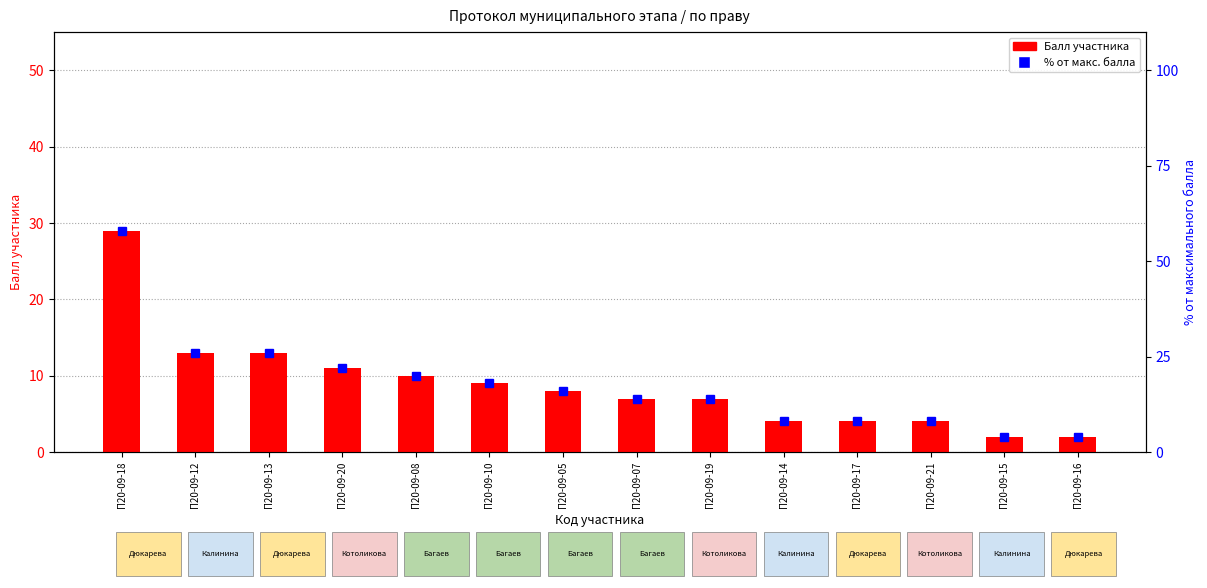

What is the difference between the maximum and minimum values in the % от макс. балла series?

54.0